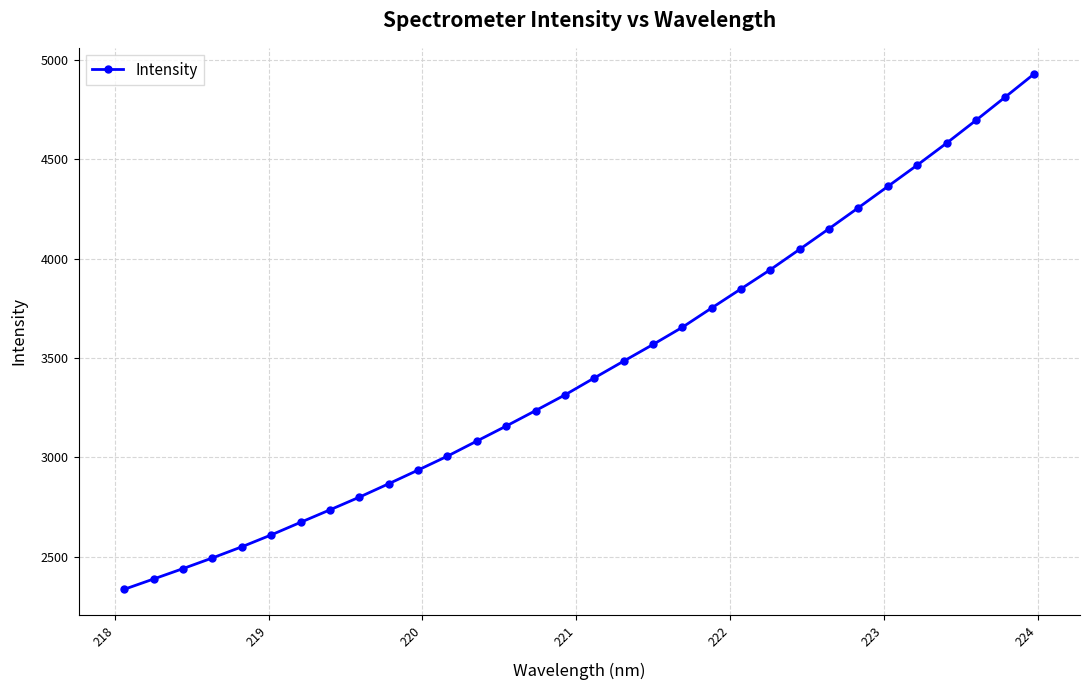

Does the chart have visible grid lines?

Yes